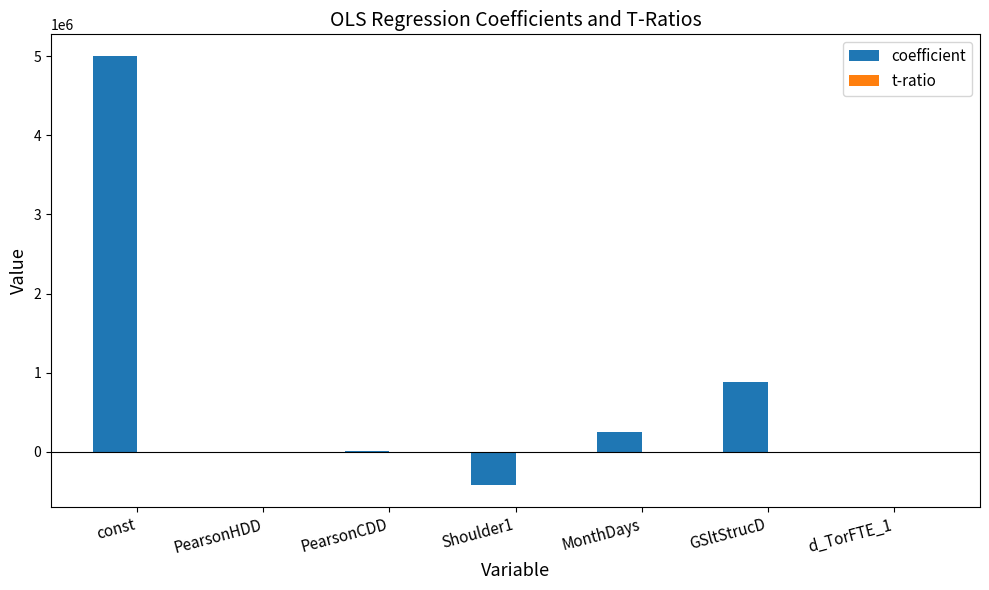

Does the chart contain stacked bars?

No